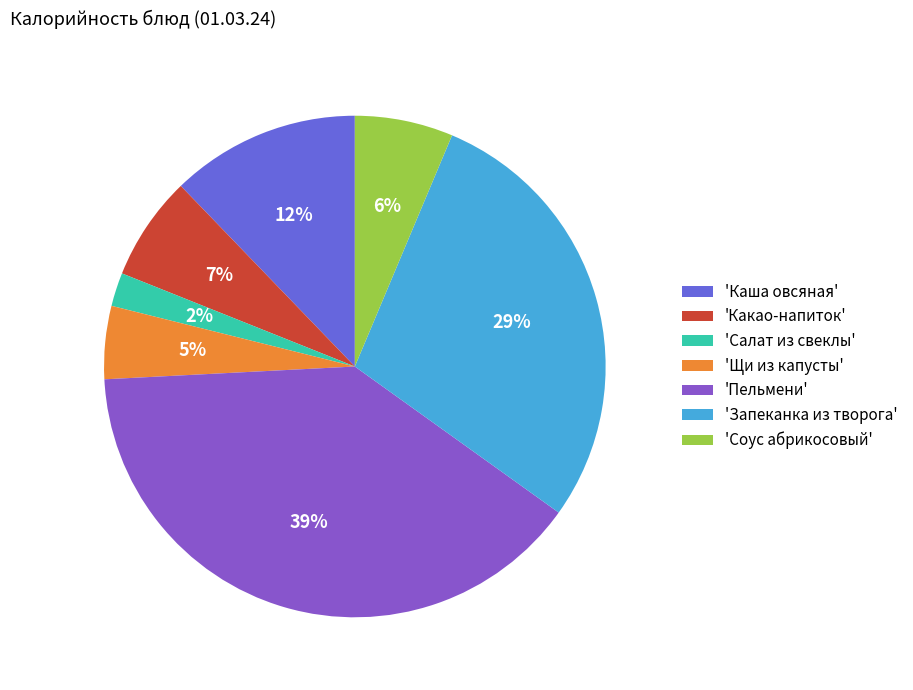

What percentage is the 'Щи из капусты' slice, to the nearest percent?

5%